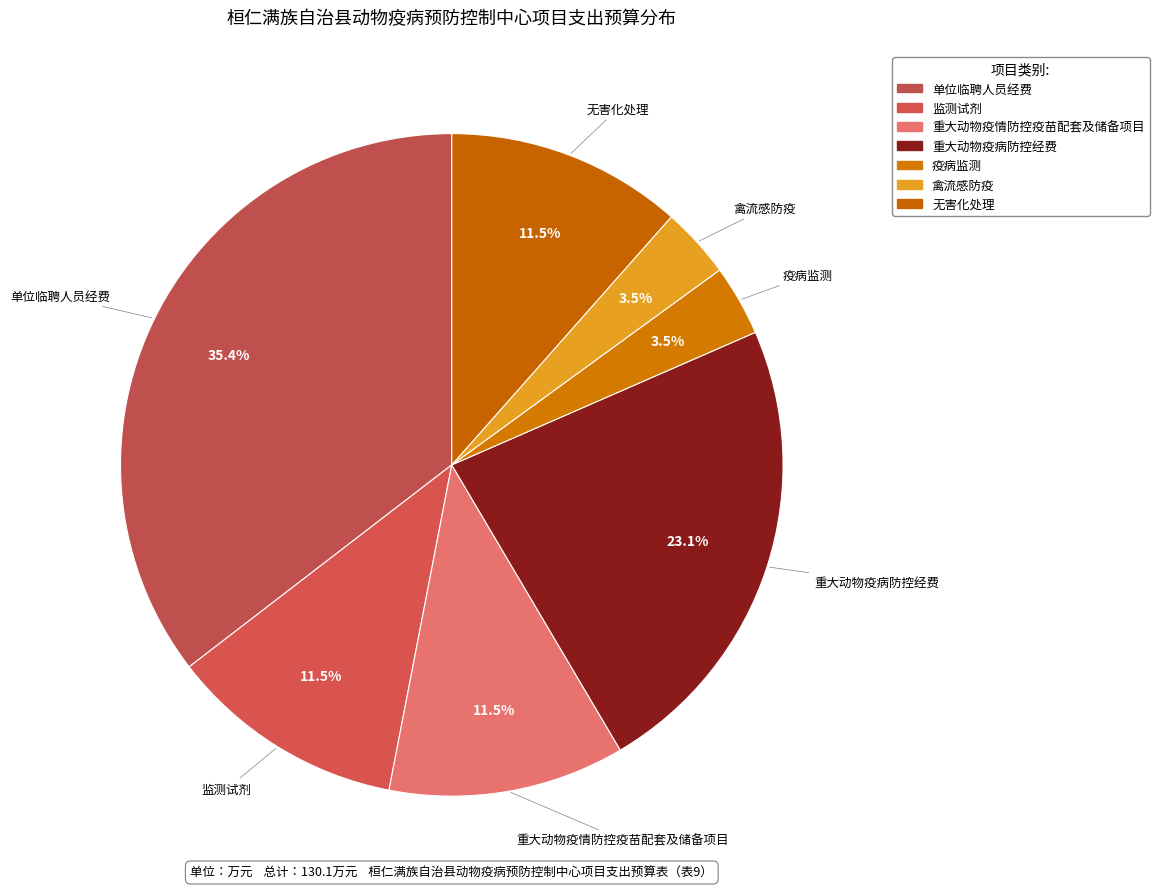

Is the sum of 监测试剂 and 无害化处理 greater than half?

No